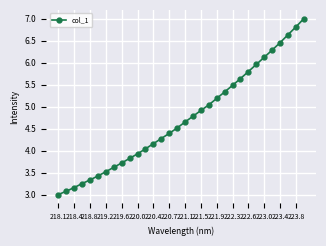

Is this an area chart (filled region under the line)?

No